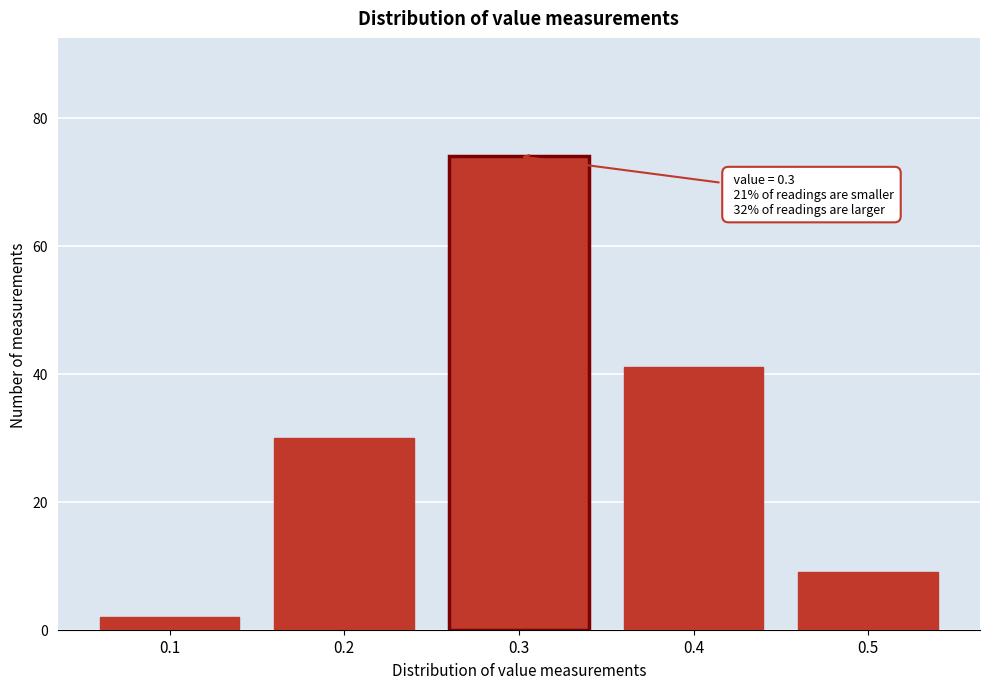

Reading left to right, what are all the values shown in this chart?

0.1=2	0.2=30	0.3=74	0.4=41	0.5=9